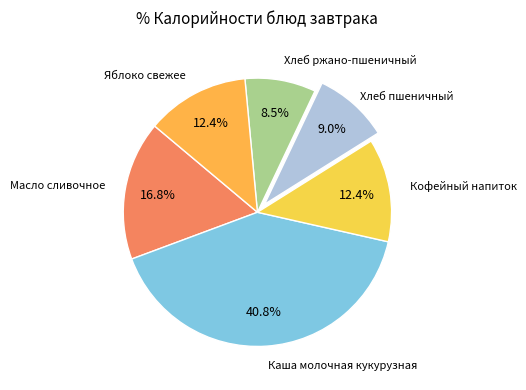

How many segments does this pie chart have?

6